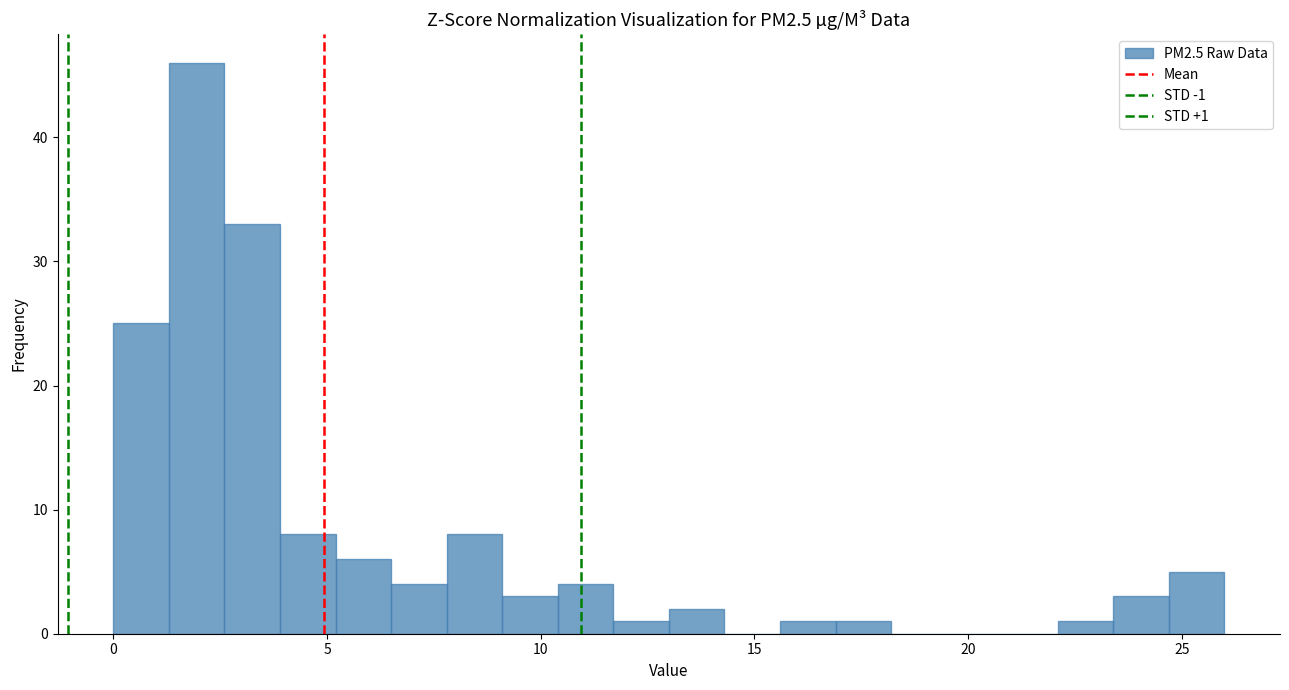

Around what value on the x-axis is the tallest bar? Give the approximate position of its centre, as read against the axis.

2.0